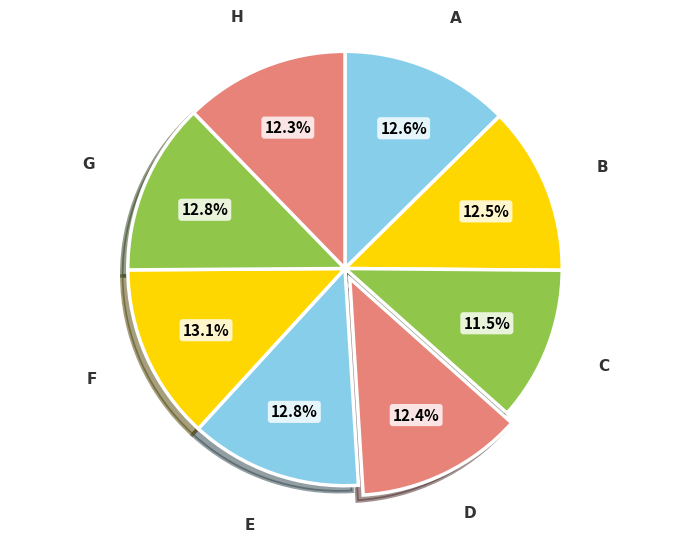

What percentage do C and F together represent?

24.6%